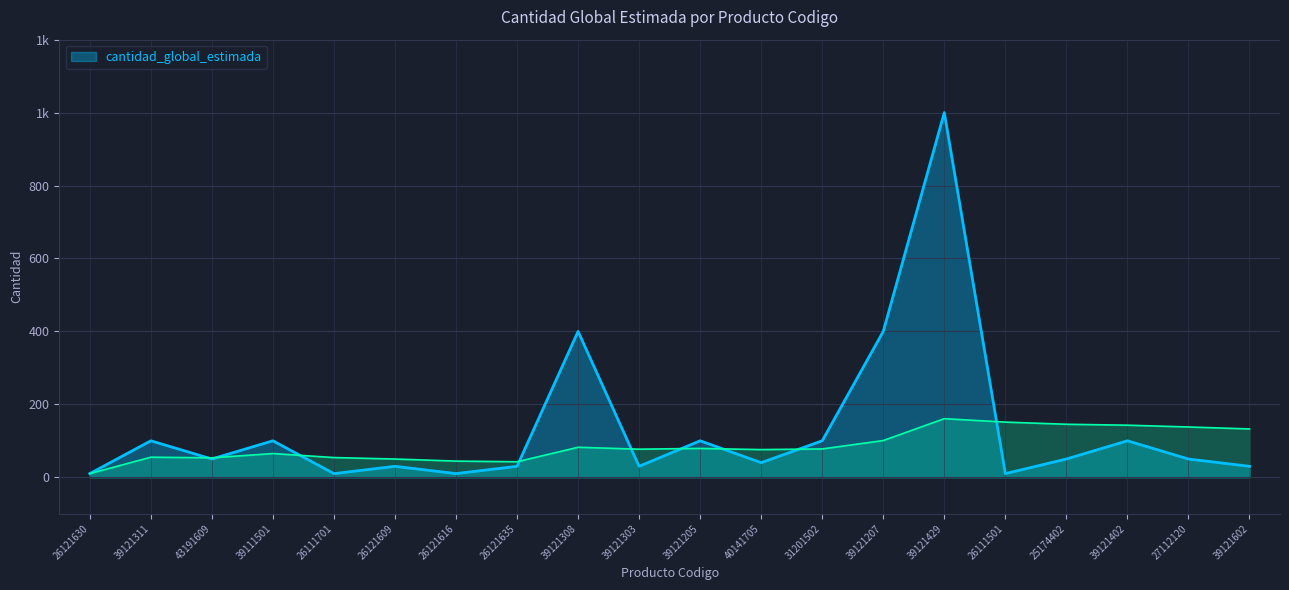

Approximately how many times larger is the value at 39121207 compared to 39121308?

1.0